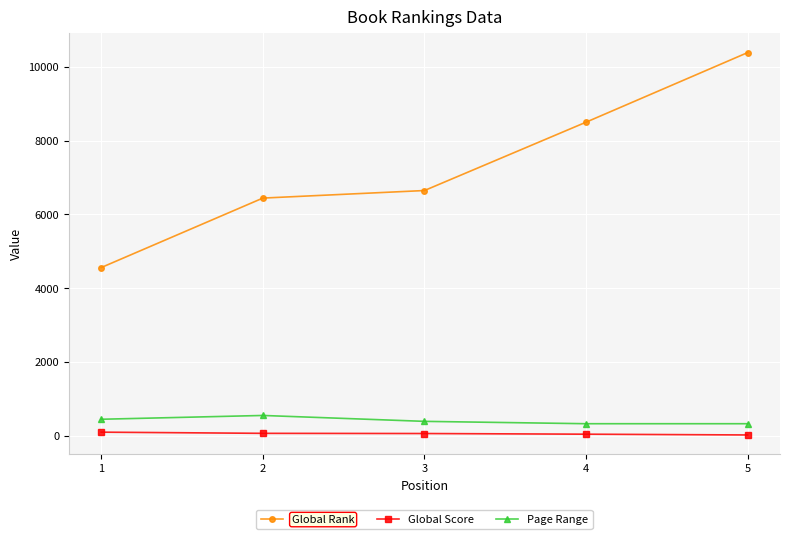

True or false: Global Rank has a value of 8499 at 4.

True